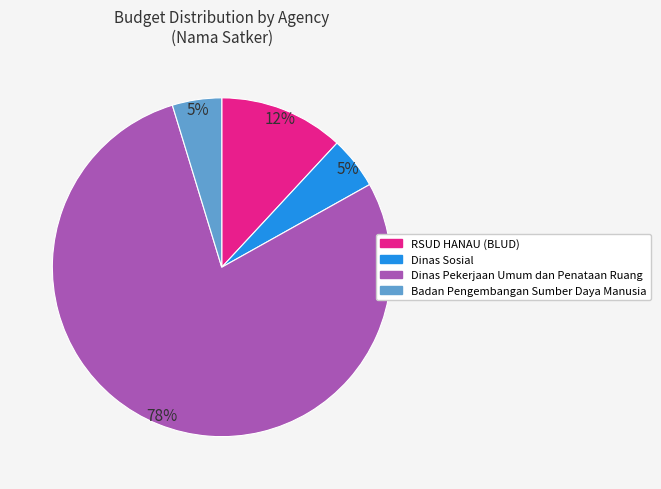

Does any single category account for the majority?

Yes